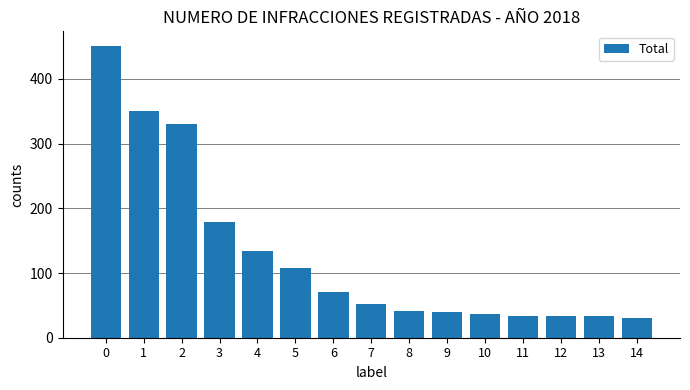

How many bars are there in total?

15